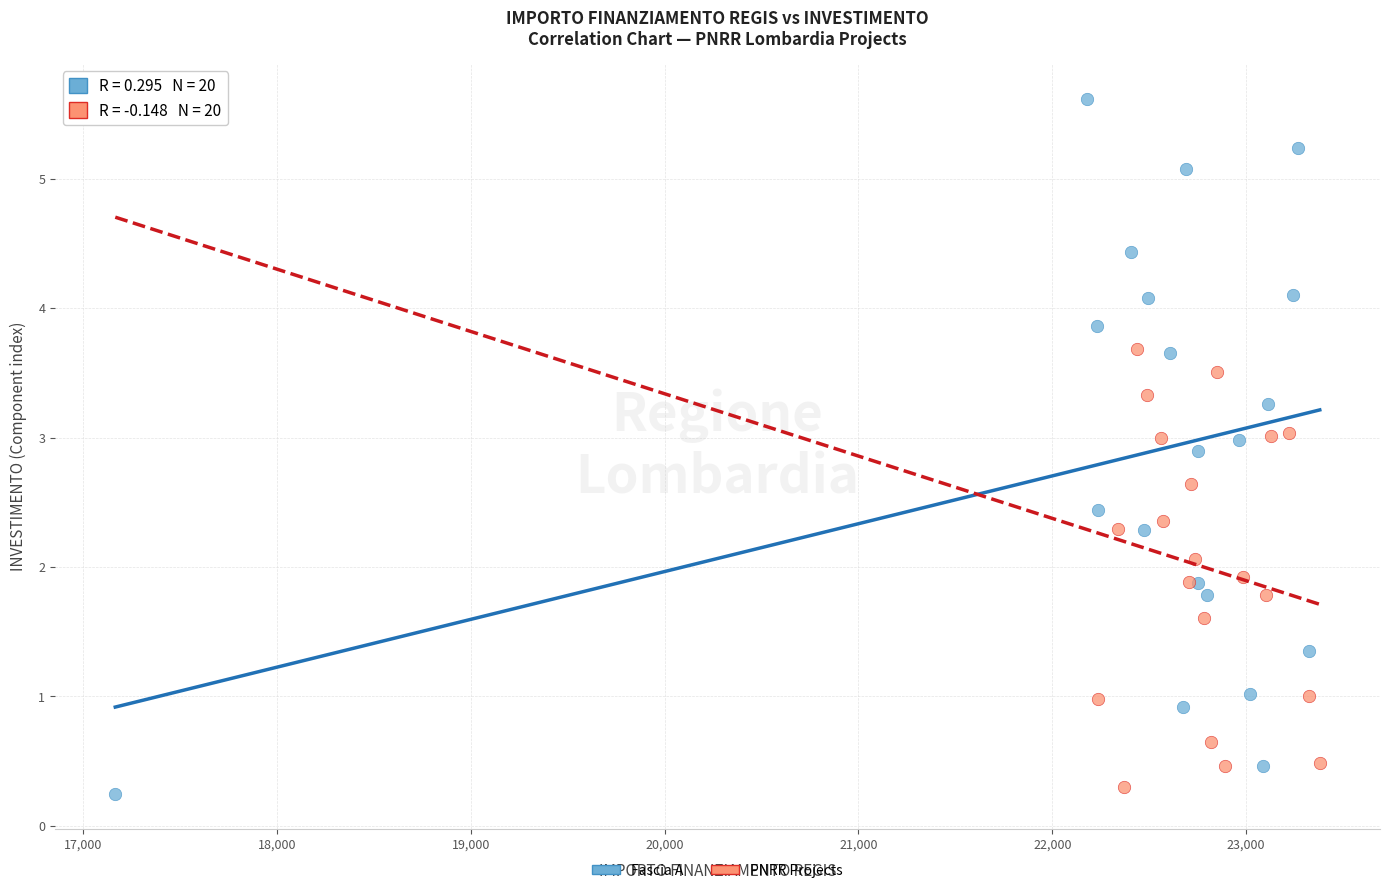

Which series has the largest Y range (max minus min)?

Fascia A